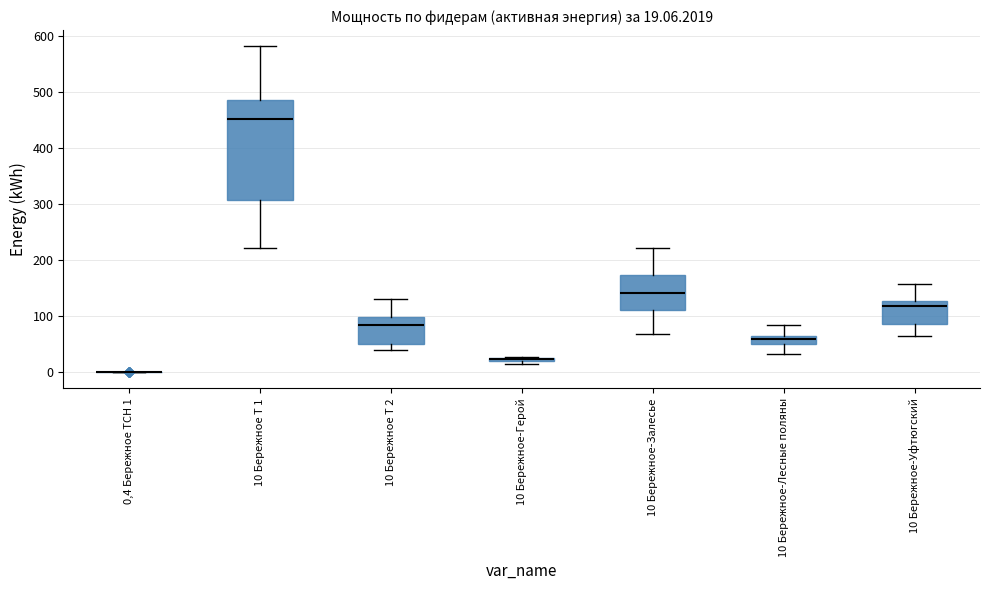

Which box is the tallest, from its lower edge to its upper edge?

10 Бережное Т 1